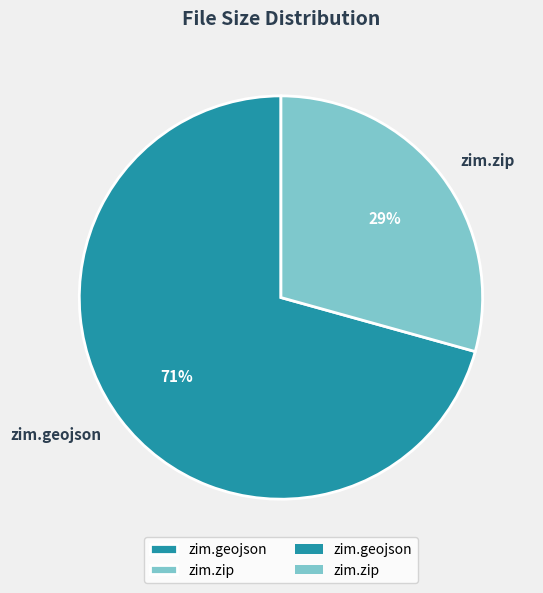

To the nearest percent, what is the average slice percentage?

50%